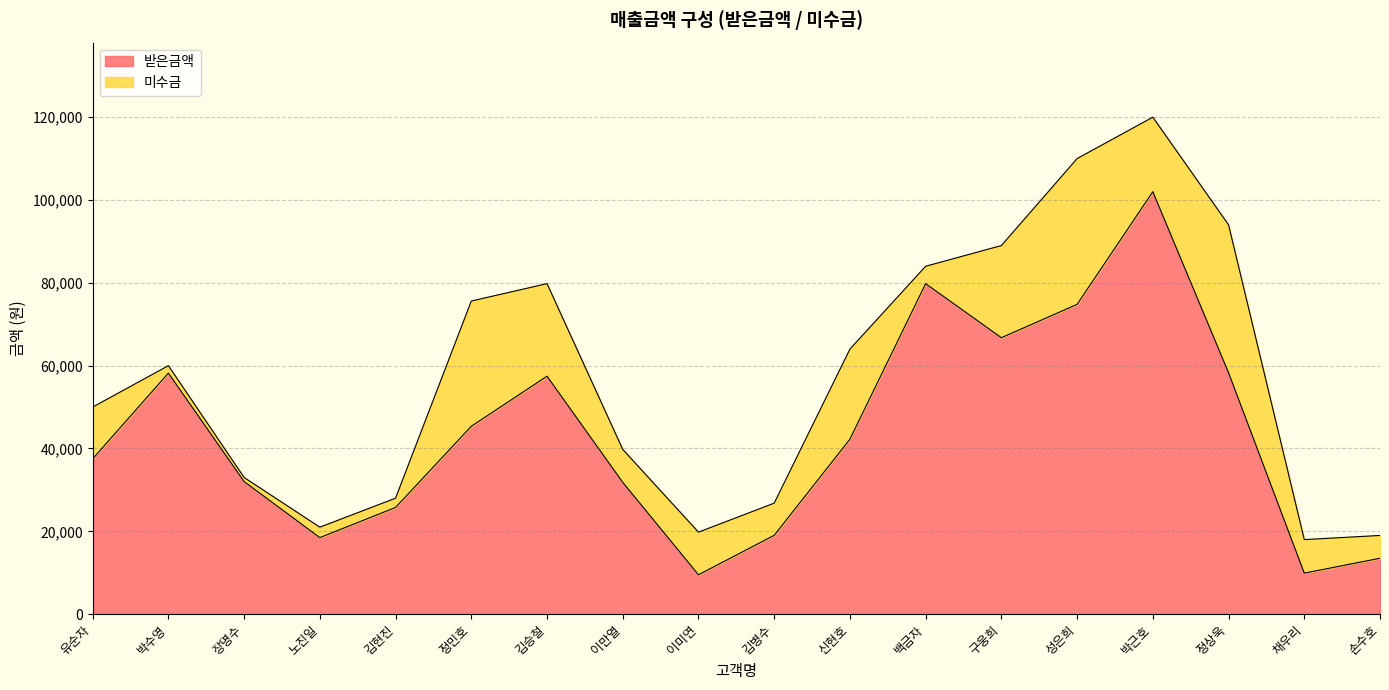

Where is the first local maximum?

박수영